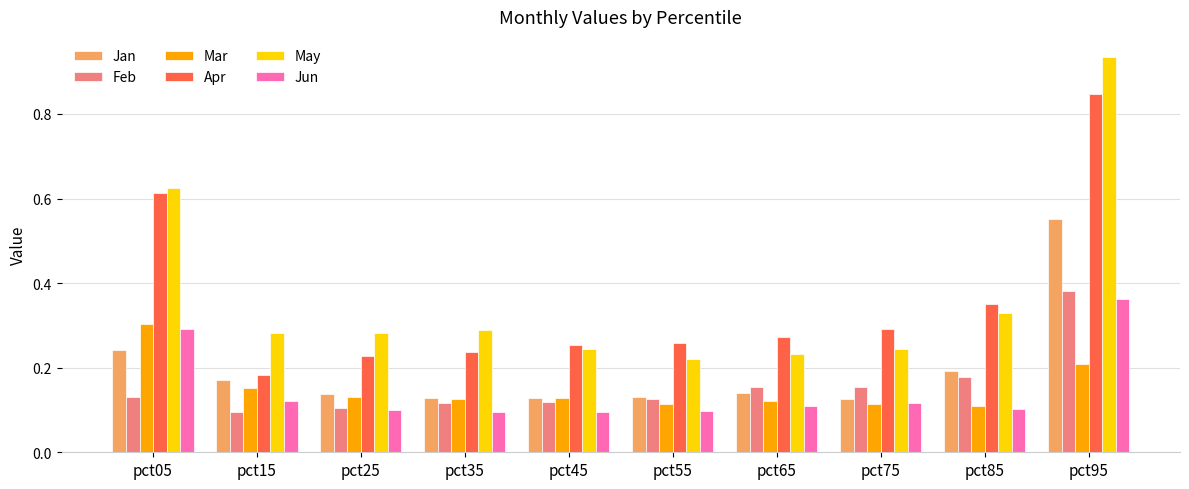

At how many categories does at least one series exceed 0?

10